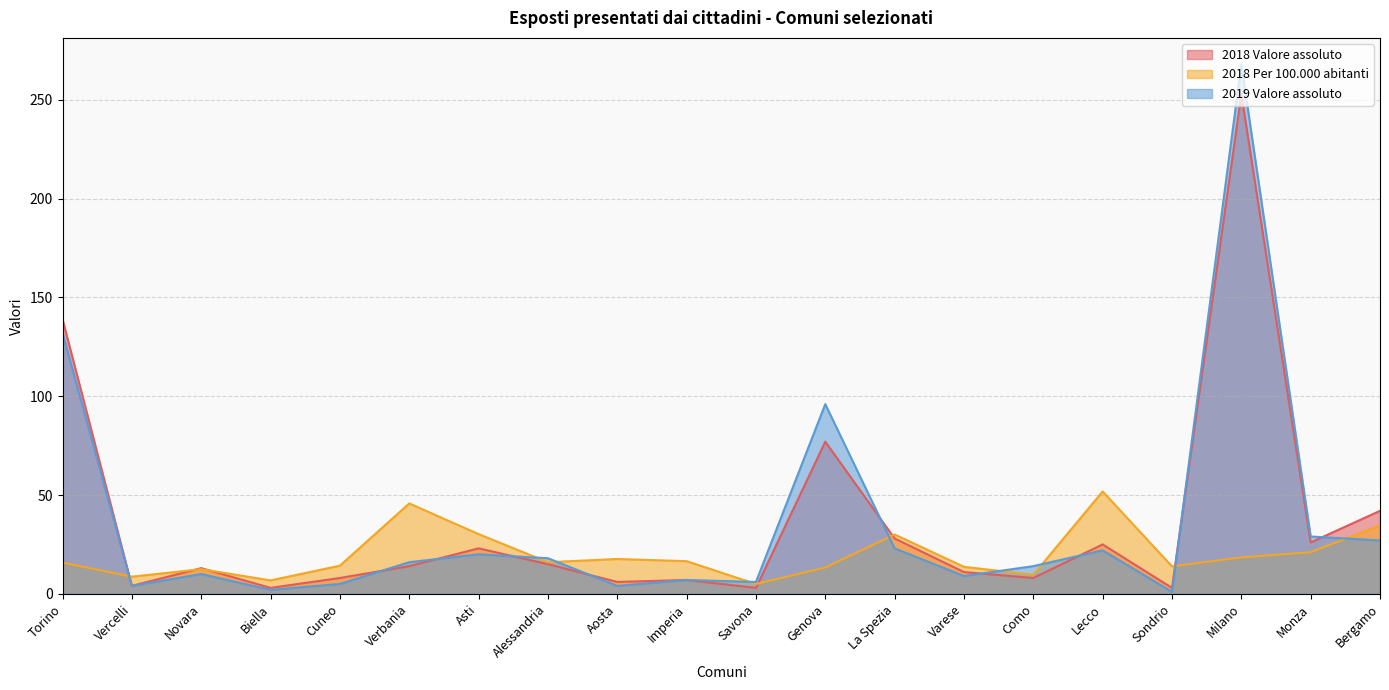

How many lines are shown in the chart?

3